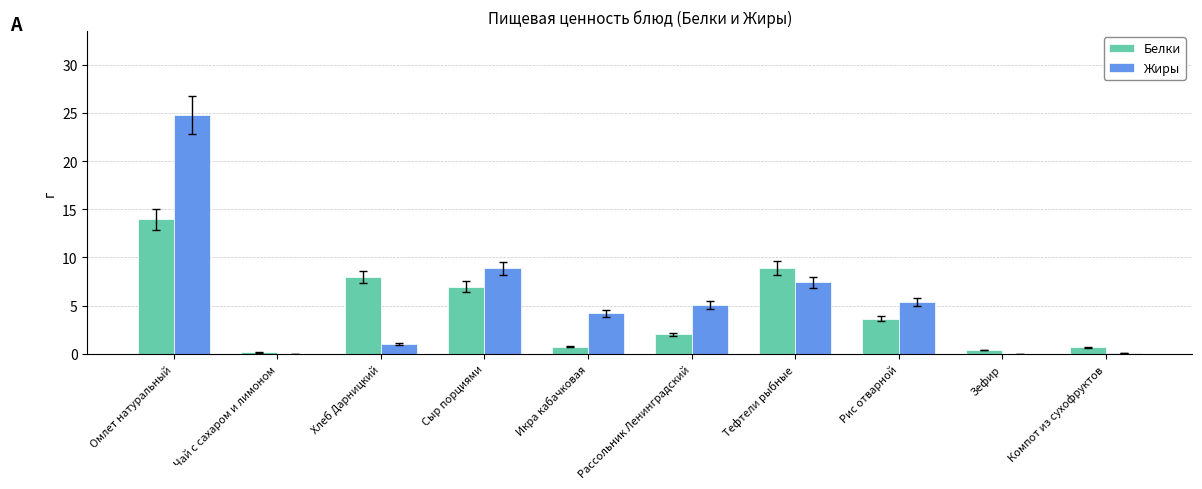

Where does the Белки series first go above 3?

Омлет натуральный